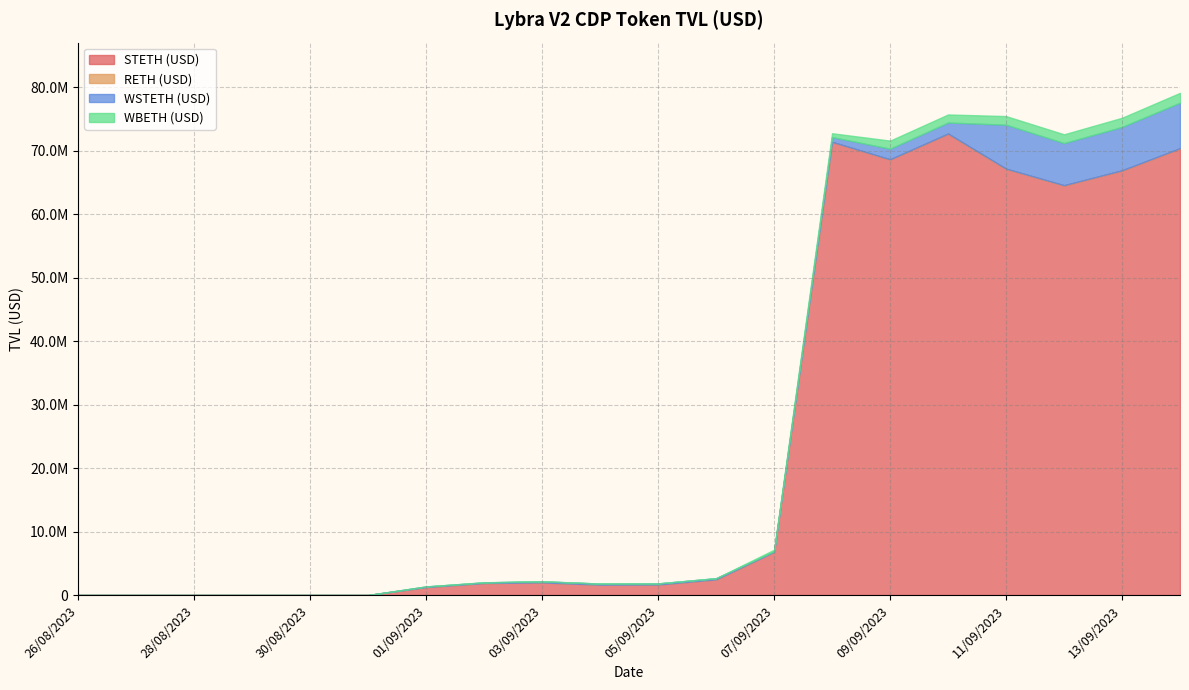

True or false: RETH (USD) and STETH (USD) intersect in this chart.

False